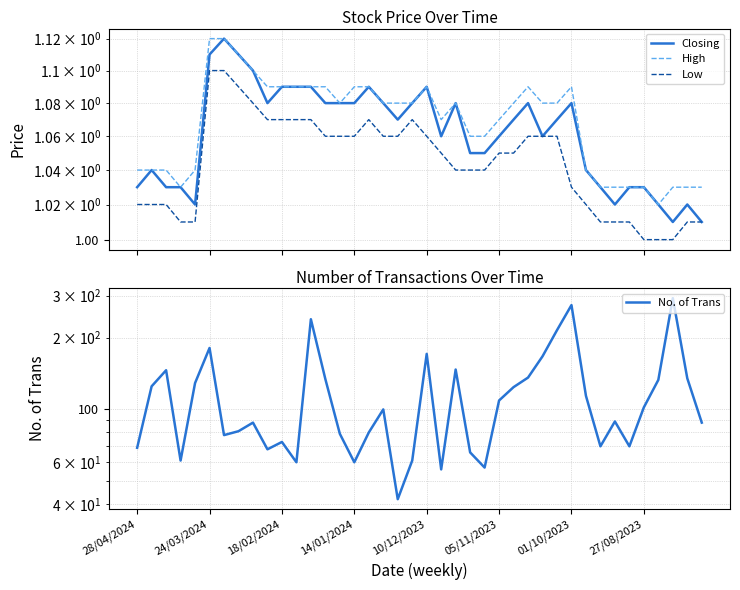

True or false: High has more than 0 points higher than both neighbors.

True